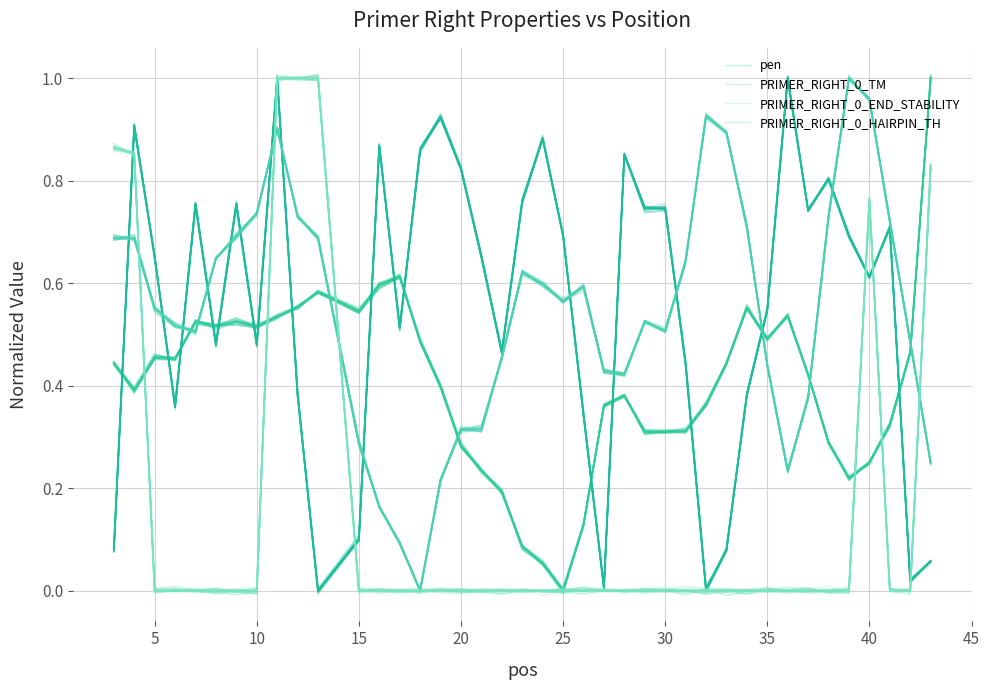

What is the sum of all PRIMER_RIGHT_0_HAIRPIN_TH values?

6.3